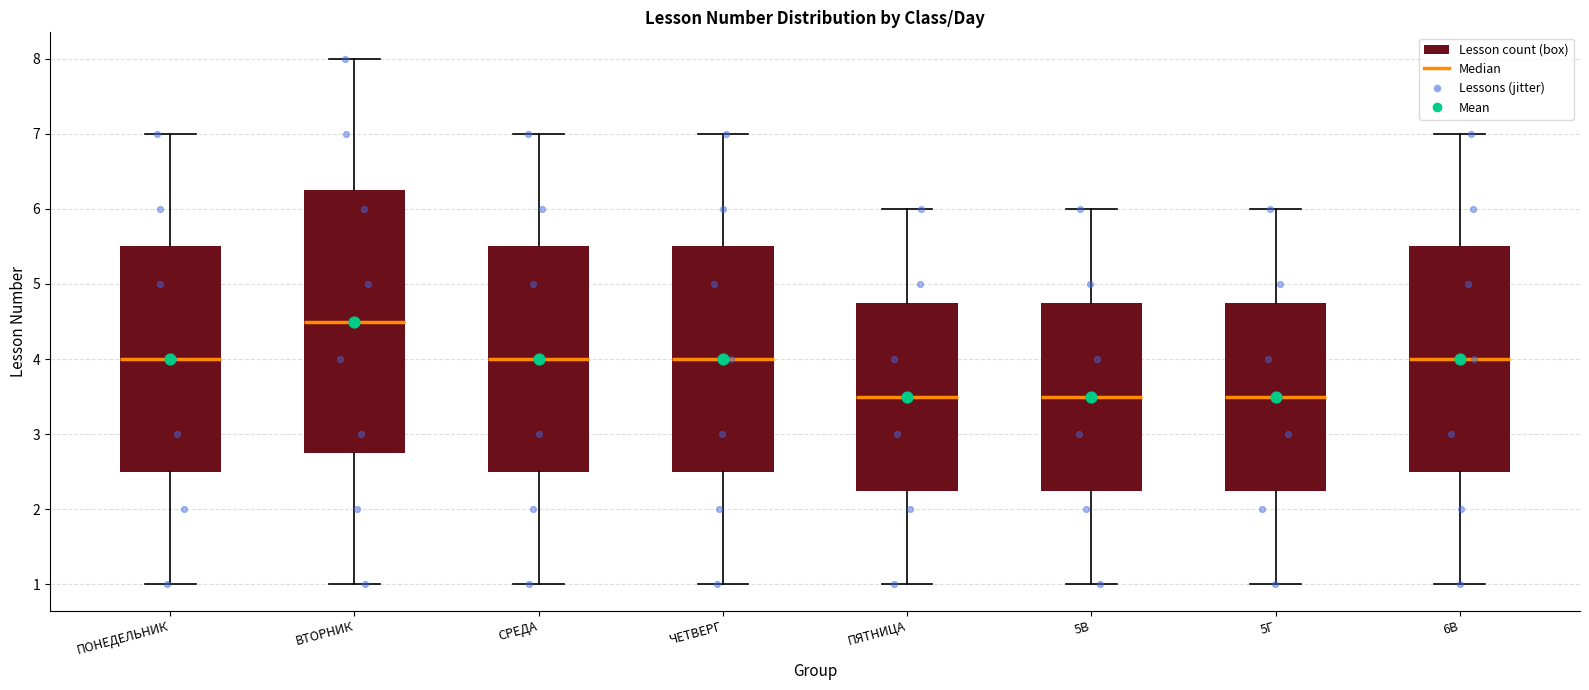

Comparing the boxes themselves (not the whiskers), which one is the tallest?

ВТОРНИК